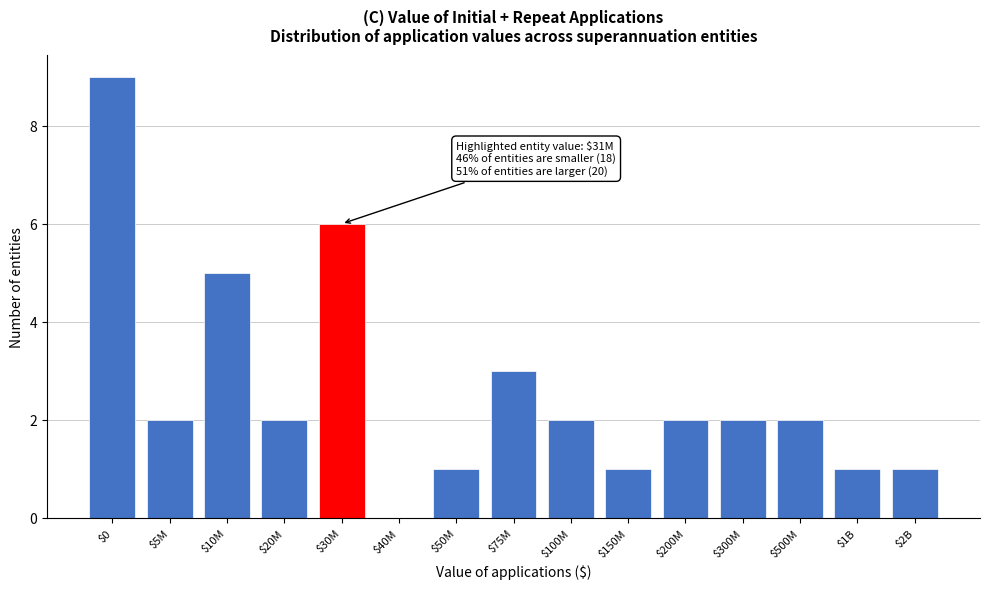

What is the greatest value displayed?

9